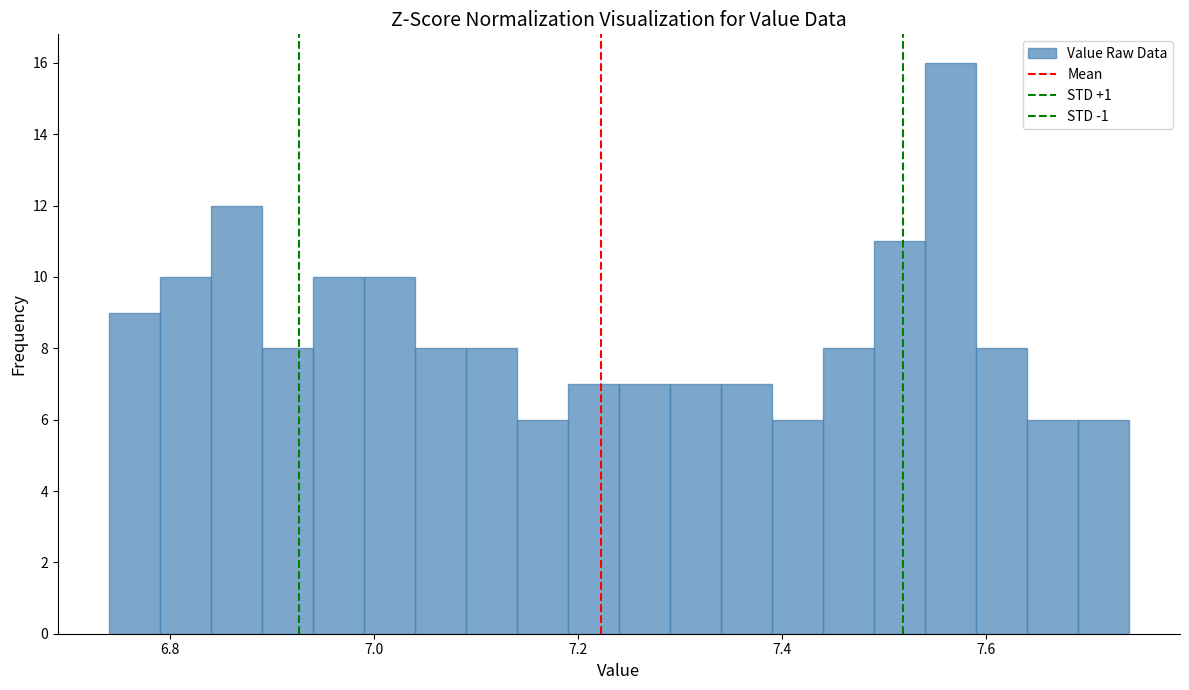

Around what value on the x-axis is the tallest bar? Give the approximate position of its centre, as read against the axis.

7.56